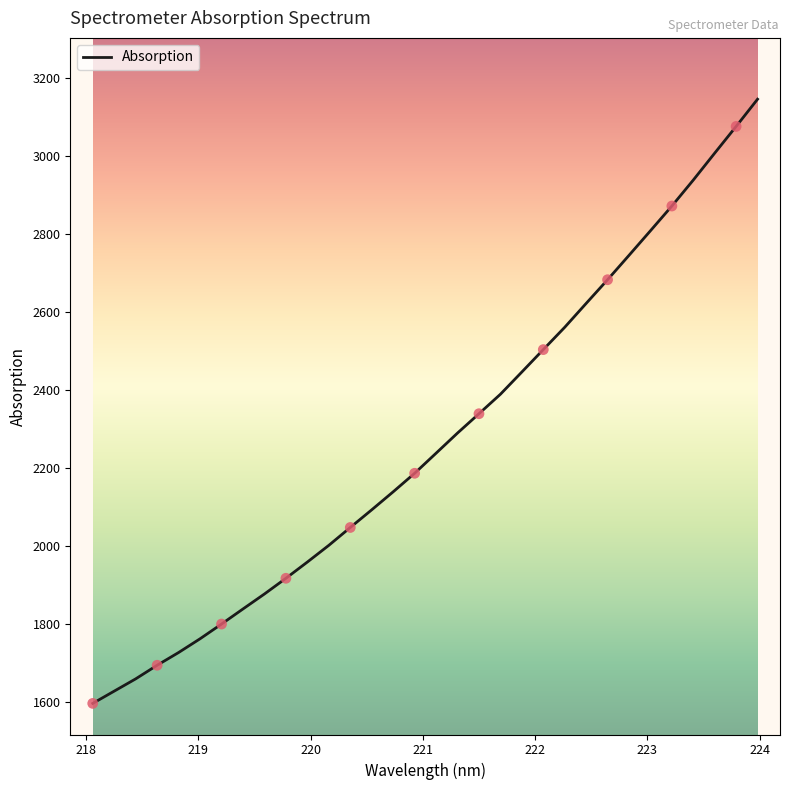

What is the greatest value displayed?

3144.9